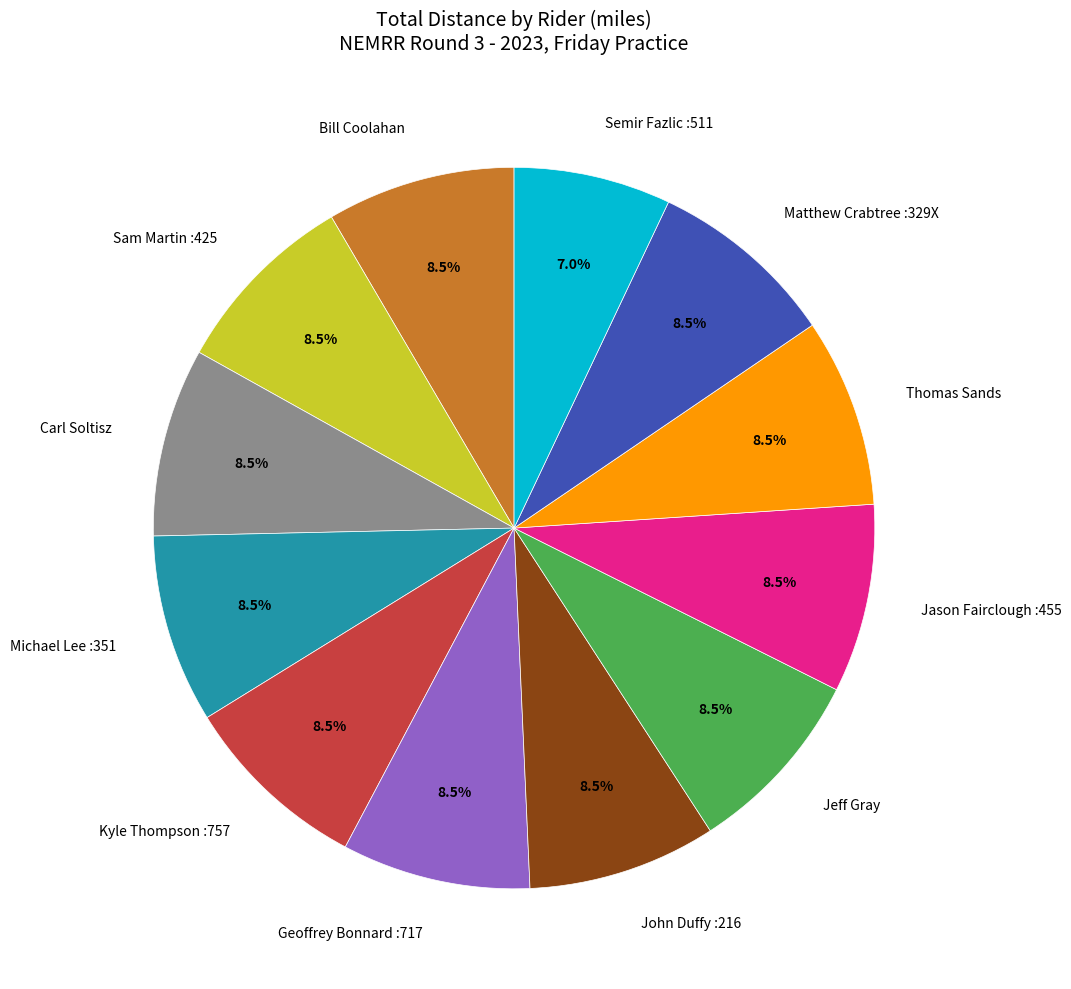

How many slices are in this pie chart?

12